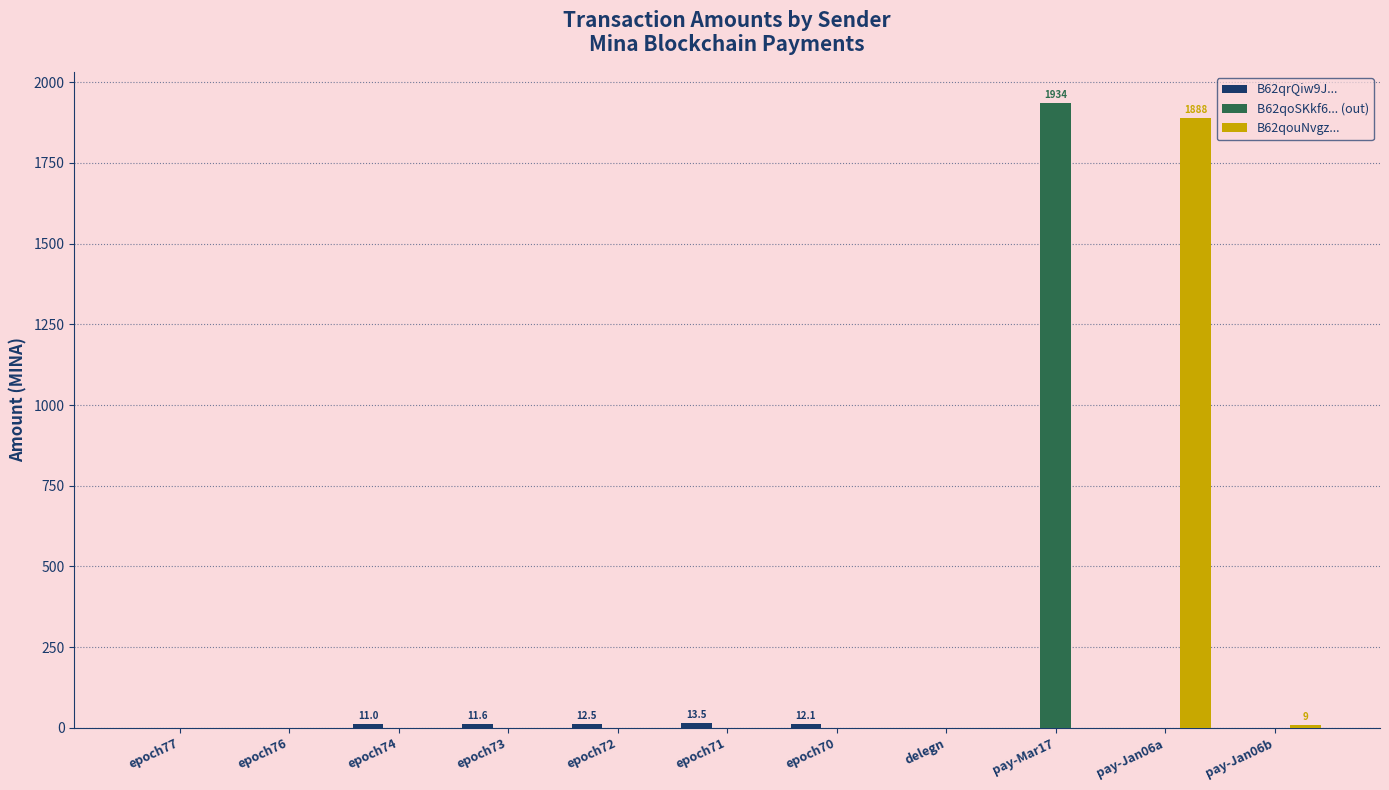

What is the highest value of the B62qoSKkf6... (out) series?

1934.5